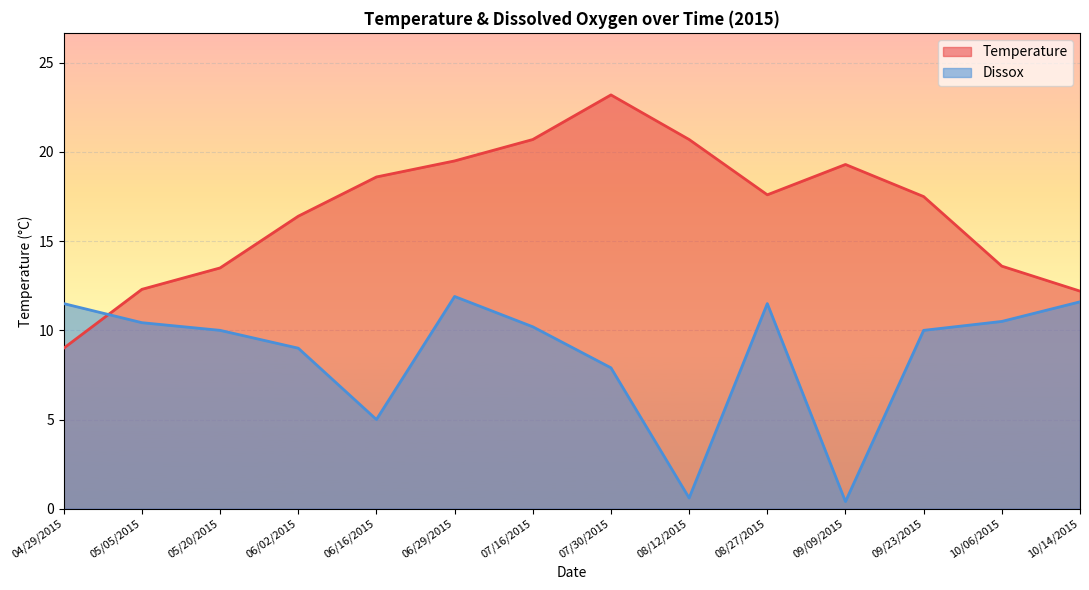

Reading left to right, extract all data points from this chart.

Temperature: 9.0	12.3	13.5	16.4	18.6	19.5	20.7	23.2	20.7	17.6	19.3	17.5	13.6	12.2
Dissox: 11.5	10.4	10.0	9.0	5.0	11.9	10.2	7.9	0.6	11.5	0.4	10.0	10.5	11.6